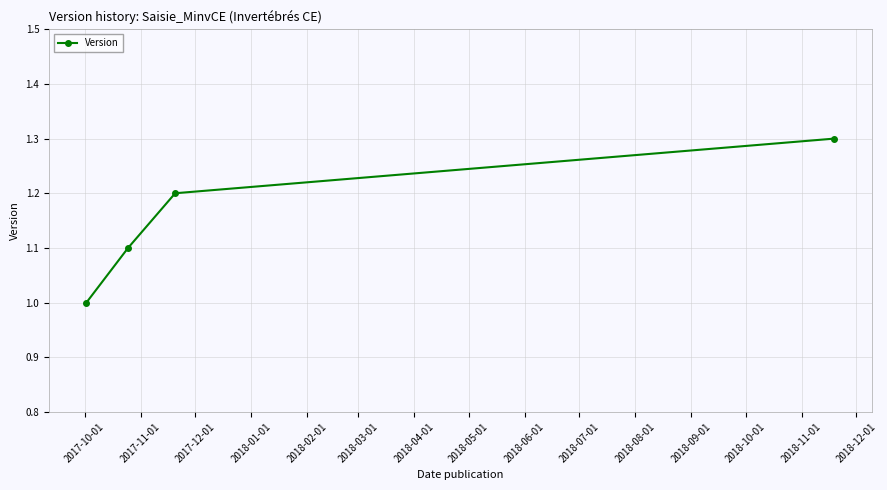

How many values are between 1 and 2?

4